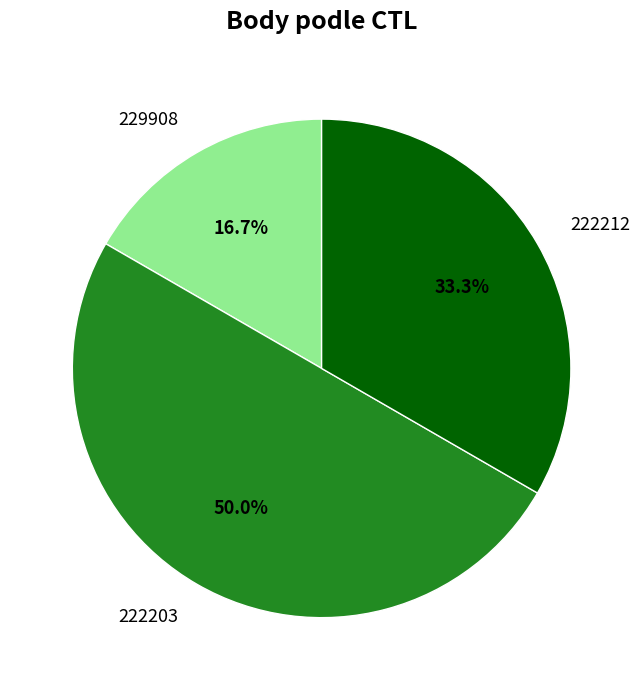

Which slice is the smallest?

229908